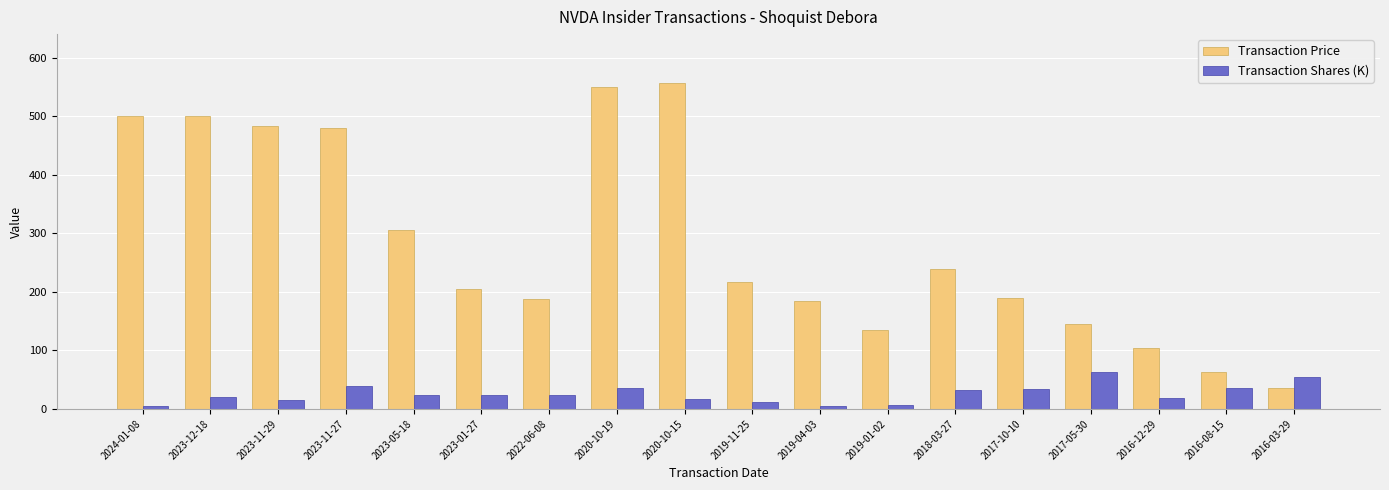

List the series in order of their overall mean, highest first.

Transaction Price, Transaction Shares (K)